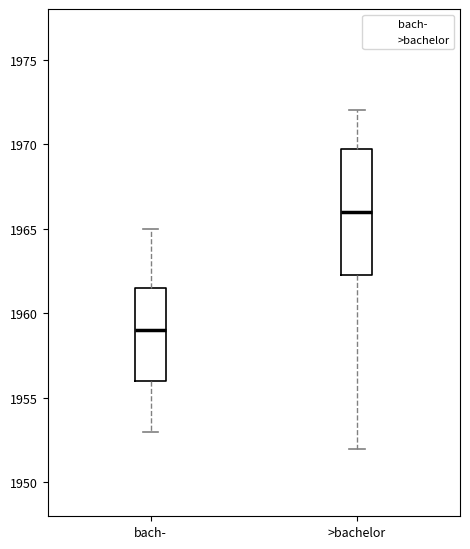

Reading left to right, read every box against the y-axis: the position of its median line, the range the box covers, and the ends of its whiskers. The values are not printed on the chart, so give them approximately, as read against the axis.

bach-: median 1959.0, box 1956.0 to 1961.5, whiskers 1953.0 to 1965.0
>bachelor: median 1966.0, box 1962.5 to 1970.0, whiskers 1952.0 to 1972.0